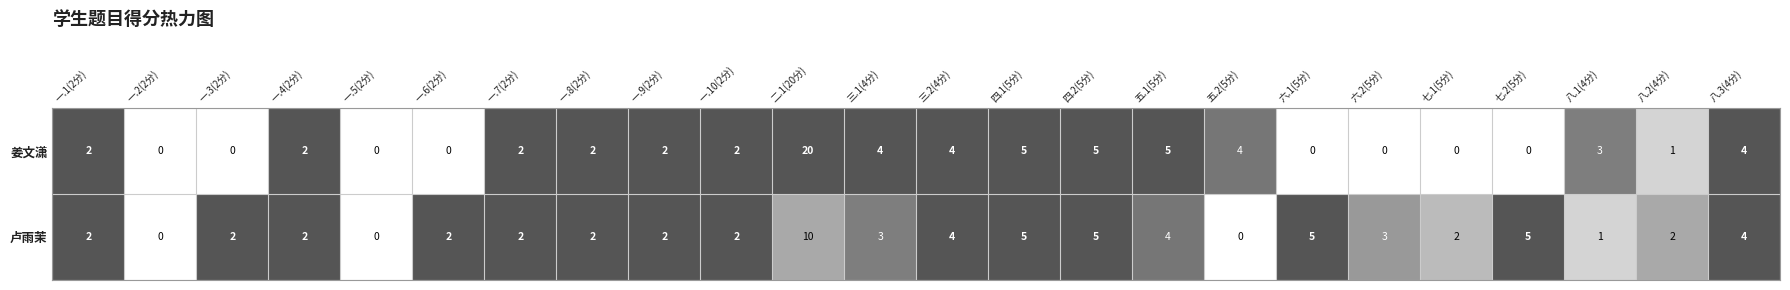

Count the 卢雨茉 values in the range 2 to 4.

15